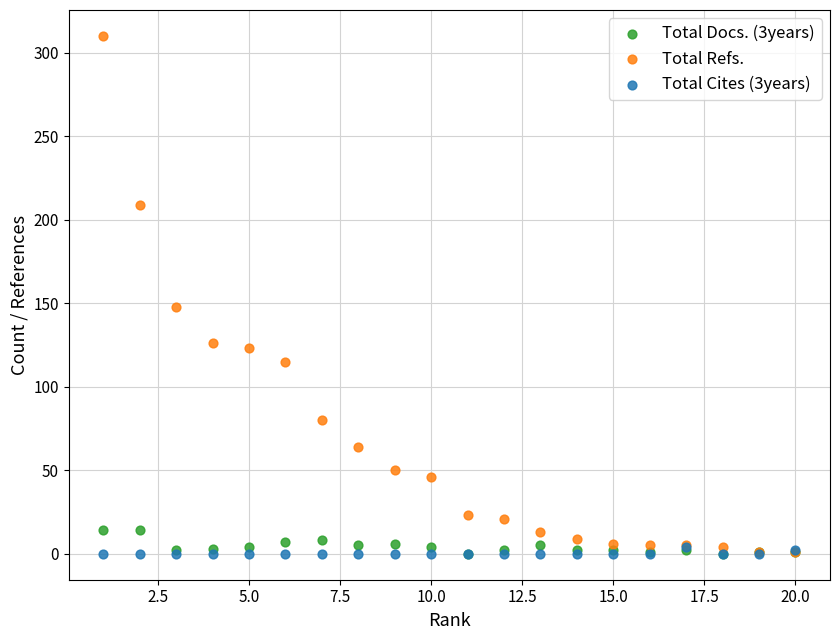

What are all the series names shown in the legend?

Total Docs. (3years), Total Refs., Total Cites (3years)